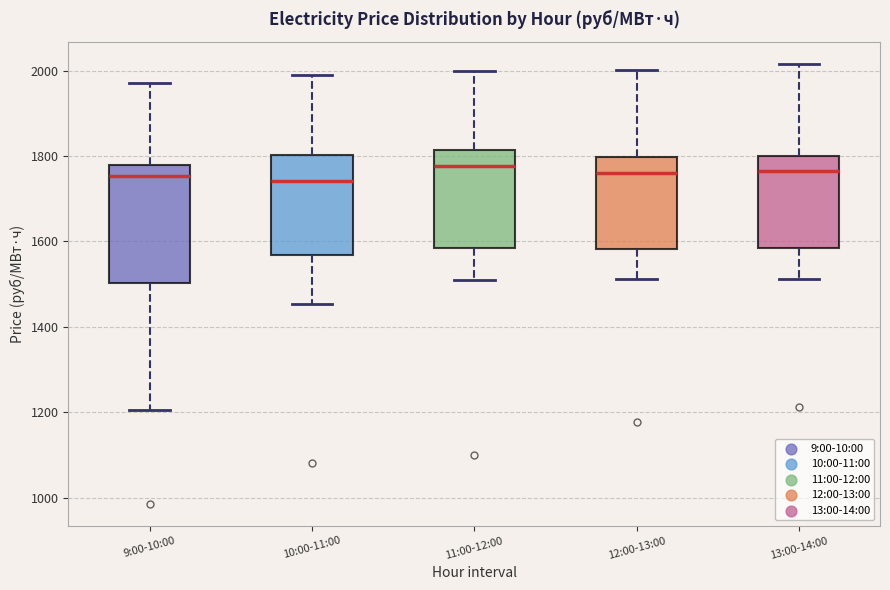

Comparing the boxes themselves (not the whiskers), which one is the tallest?

9:00-10:00